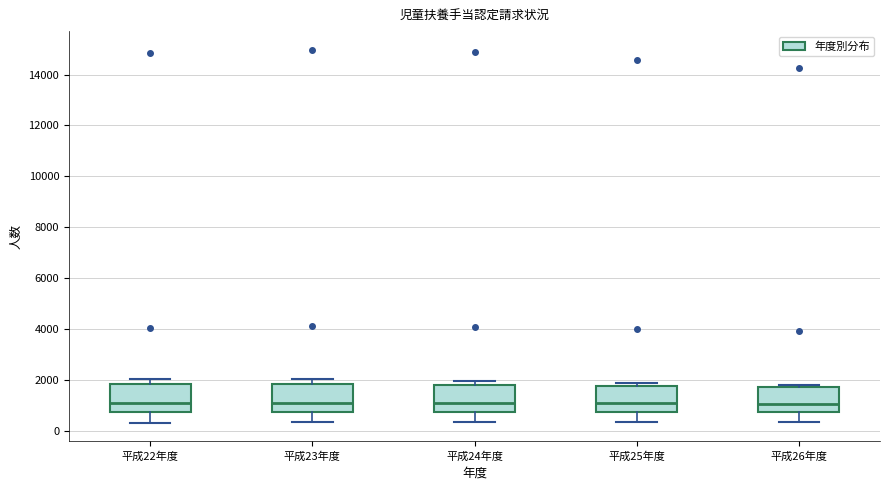

Reading left to right, read every box against the y-axis: the position of its median line, the range the box covers, and the ends of its whiskers. The values are not printed on the chart, so give them approximately, as read against the axis.

平成22年度: median 1200, box 800 to 1800, whiskers 400 to 2000
平成23年度: median 1200, box 800 to 1800, whiskers 400 to 2000
平成24年度: median 1200, box 800 to 1800, whiskers 400 to 2000
平成25年度: median 1000, box 800 to 1800, whiskers 400 to 2000
平成26年度: median 1000, box 800 to 1800, whiskers 400 to 1800 (just above the box's upper edge)